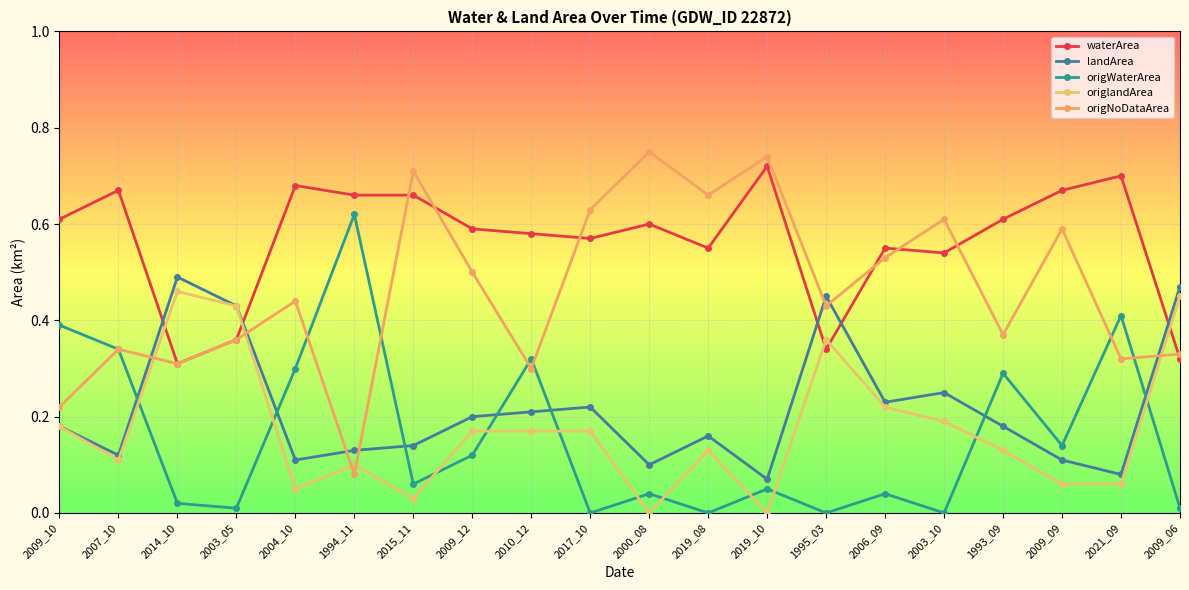

What is the difference between the second highest and second lowest values in the waterArea series?

0.4